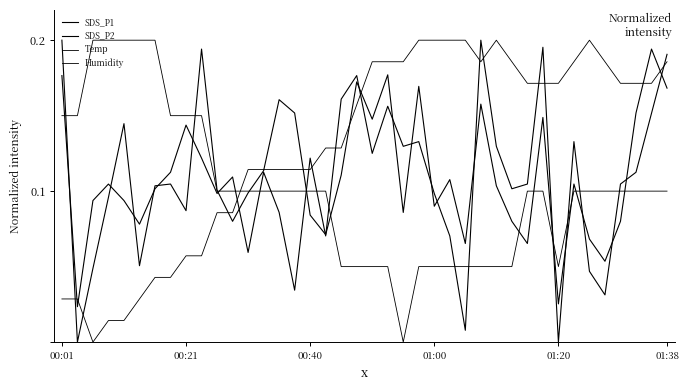

Does the chart have visible grid lines?

No